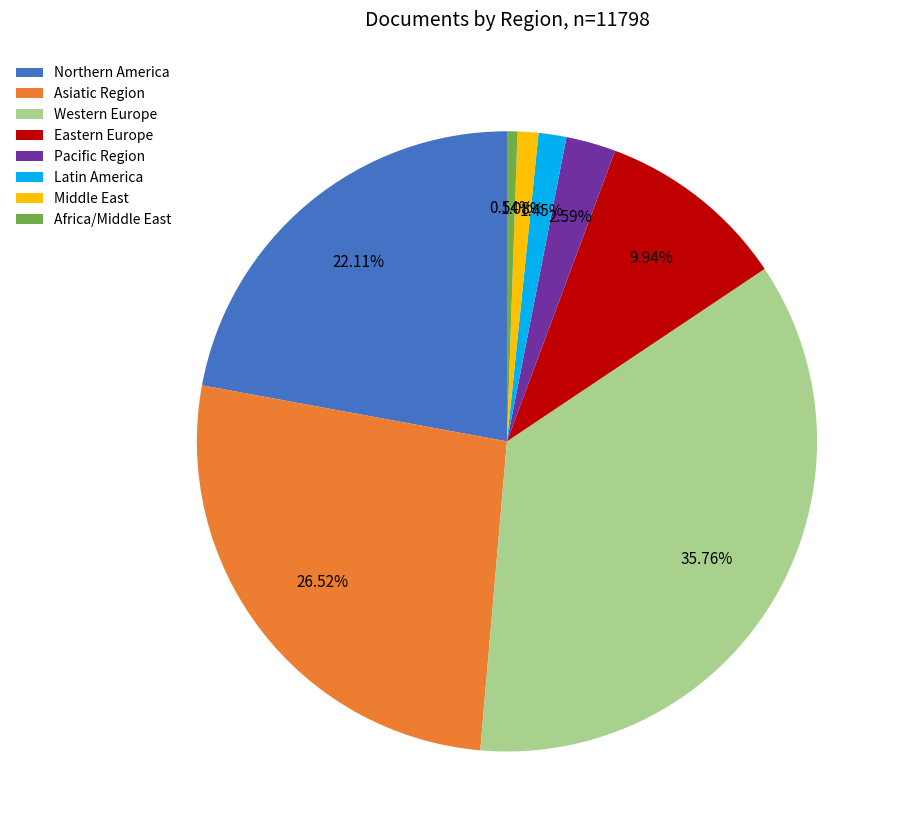

What is the ratio of the value at Asiatic Region to the value at Western Europe?

0.7